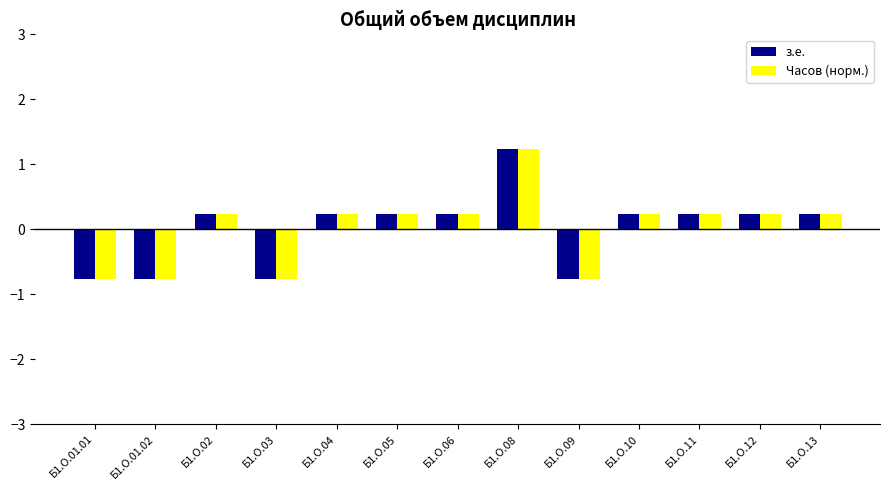

What is the sum of the Часов (норм.) values at Б1.О.11 and Б1.О.06?

0.5